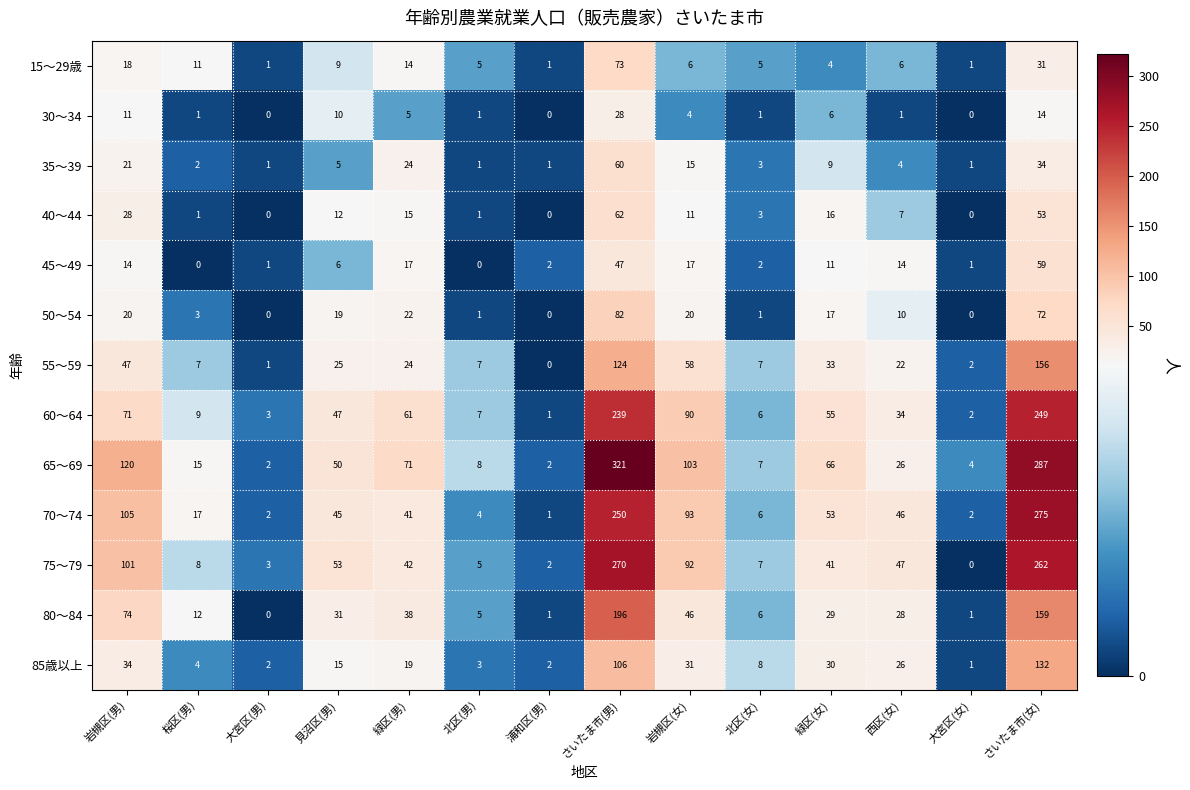

What is the average value of the 35～39 series?

13